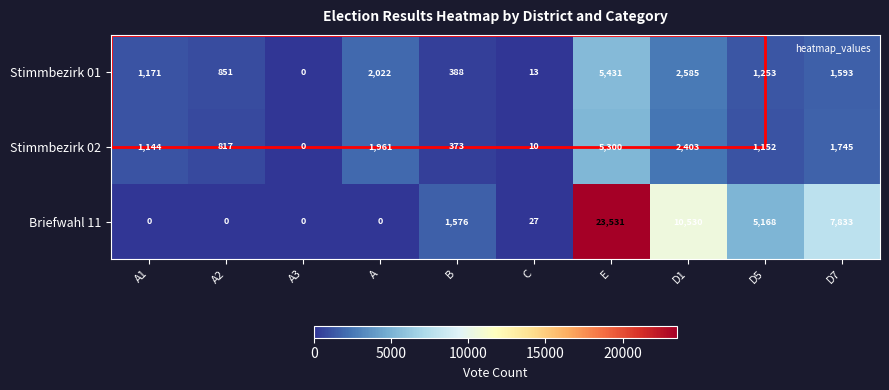

What is the difference between the maximum and minimum values in the Stimmbezirk 02 series?

5300